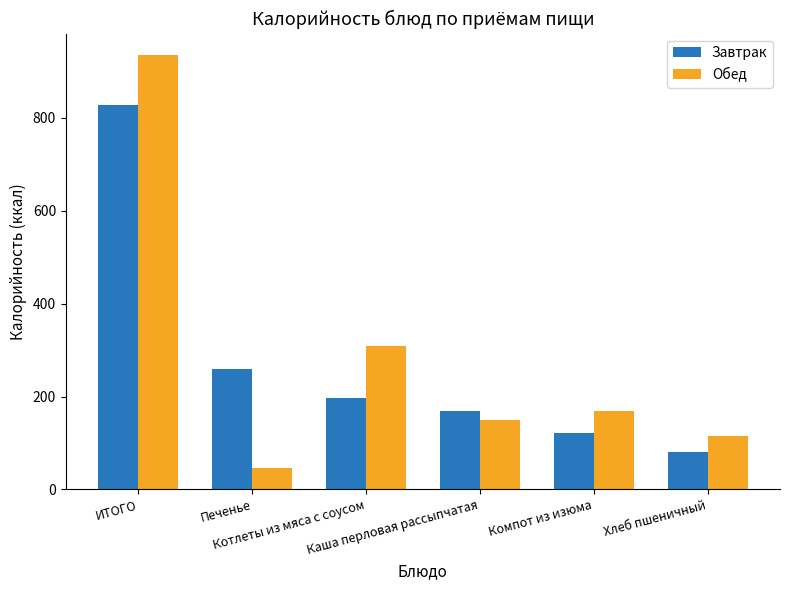

Between Печенье and Хлеб пшеничный, which series saw the biggest shift?

Завтрак